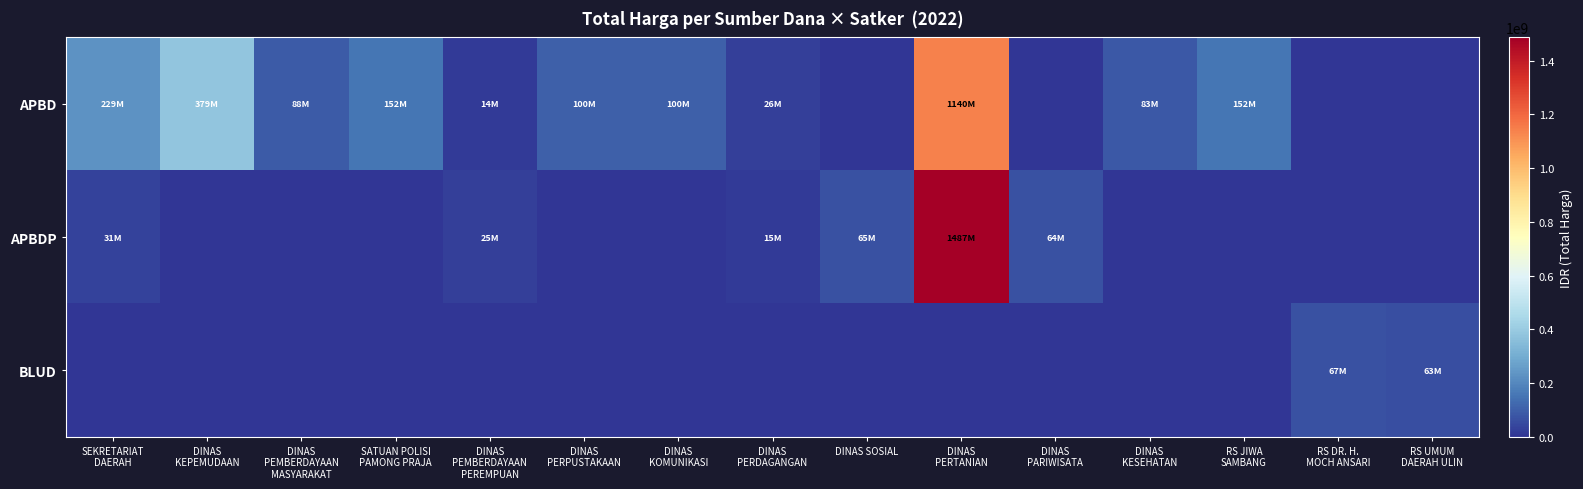

Which series has the largest range (max minus min)?

APBDP